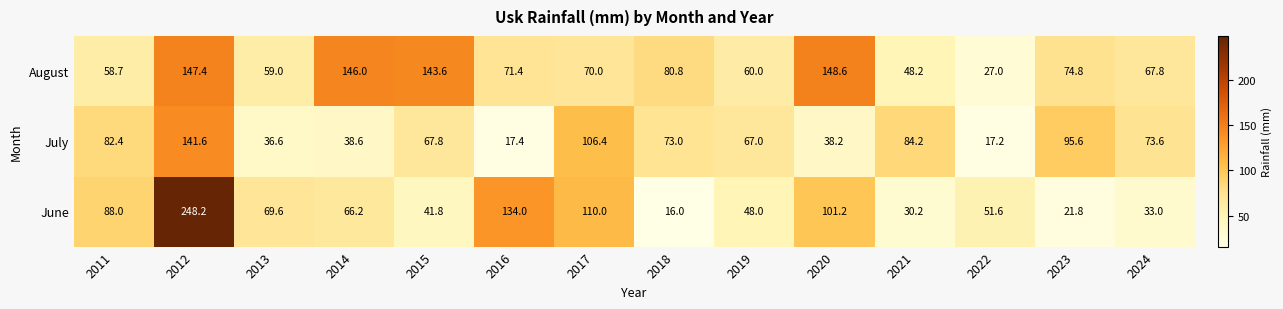

True or false: August has a value of 67.2 at 2020.

False